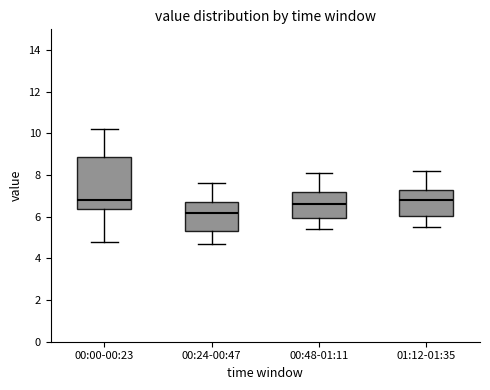

Reading left to right, transcribe this box plot: for each box, give where its median line is, the range the box spans, and where its two whiskers end, as read against the y-axis. The values are not printed on the chart, so give them approximately, as read against the axis.

00:00-00:23: median 6.8, box 6.4 to 8.8, whiskers 4.8 to 10.2
00:24-00:47: median 6.2, box 5.4 to 6.8, whiskers 4.8 to 7.6
00:48-01:11: median 6.6, box 6.0 to 7.2, whiskers 5.4 to 8.2
01:12-01:35: median 6.8, box 6.0 to 7.4, whiskers 5.6 to 8.2